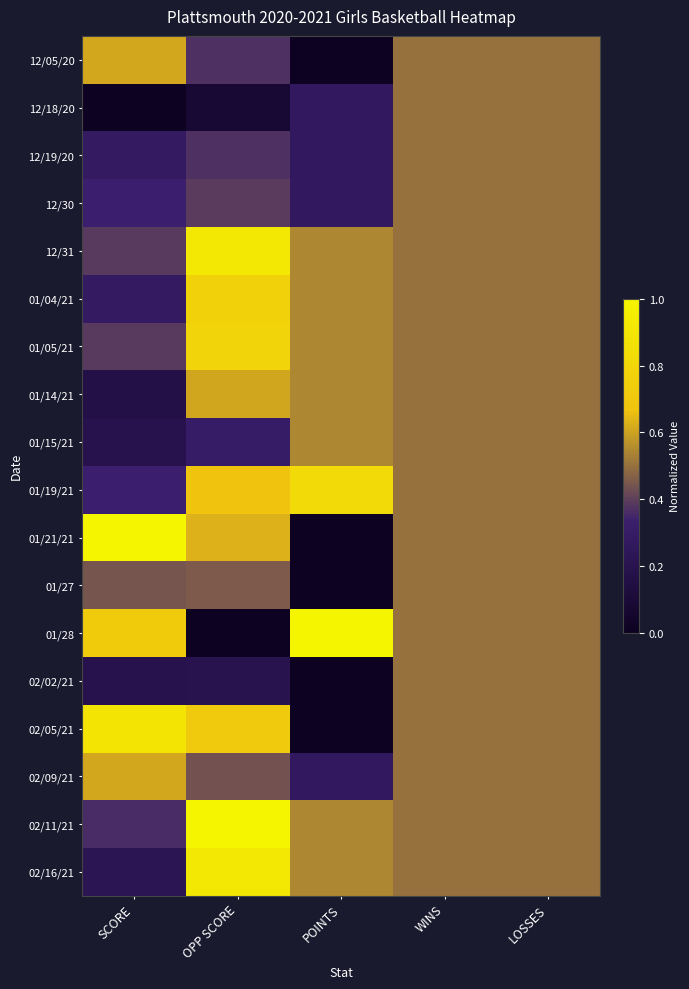

Reading right to left, list all the values displayed in this chart.

12/05/20: LOSSES=0.5	WINS=0.5	POINTS=0.0	OPP SCORE=0.4	SCORE=0.6
12/18/20: LOSSES=0.5	WINS=0.5	POINTS=0.3	OPP SCORE=0.1	SCORE=0.0
12/19/20: LOSSES=0.5	WINS=0.5	POINTS=0.3	OPP SCORE=0.4	SCORE=0.3
12/30: LOSSES=0.5	WINS=0.5	POINTS=0.3	OPP SCORE=0.4	SCORE=0.3
12/31: LOSSES=0.5	WINS=0.5	POINTS=0.5	OPP SCORE=0.9	SCORE=0.4
01/04/21: LOSSES=0.5	WINS=0.5	POINTS=0.5	OPP SCORE=0.8	SCORE=0.3
01/05/21: LOSSES=0.5	WINS=0.5	POINTS=0.5	OPP SCORE=0.8	SCORE=0.4
01/14/21: LOSSES=0.5	WINS=0.5	POINTS=0.5	OPP SCORE=0.6	SCORE=0.2
01/15/21: LOSSES=0.5	WINS=0.5	POINTS=0.5	OPP SCORE=0.3	SCORE=0.2
01/19/21: LOSSES=0.5	WINS=0.5	POINTS=0.8	OPP SCORE=0.7	SCORE=0.3
01/21/21: LOSSES=0.5	WINS=0.5	POINTS=0.0	OPP SCORE=0.6	SCORE=1.0
01/27: LOSSES=0.5	WINS=0.5	POINTS=0.0	OPP SCORE=0.5	SCORE=0.4
01/28: LOSSES=0.5	WINS=0.5	POINTS=1.0	OPP SCORE=0.0	SCORE=0.7
02/02/21: LOSSES=0.5	WINS=0.5	POINTS=0.0	OPP SCORE=0.2	SCORE=0.2
02/05/21: LOSSES=0.5	WINS=0.5	POINTS=0.0	OPP SCORE=0.7	SCORE=0.9
02/09/21: LOSSES=0.5	WINS=0.5	POINTS=0.3	OPP SCORE=0.4	SCORE=0.6
02/11/21: LOSSES=0.5	WINS=0.5	POINTS=0.5	OPP SCORE=1.0	SCORE=0.4
02/16/21: LOSSES=0.5	WINS=0.5	POINTS=0.5	OPP SCORE=0.9	SCORE=0.2